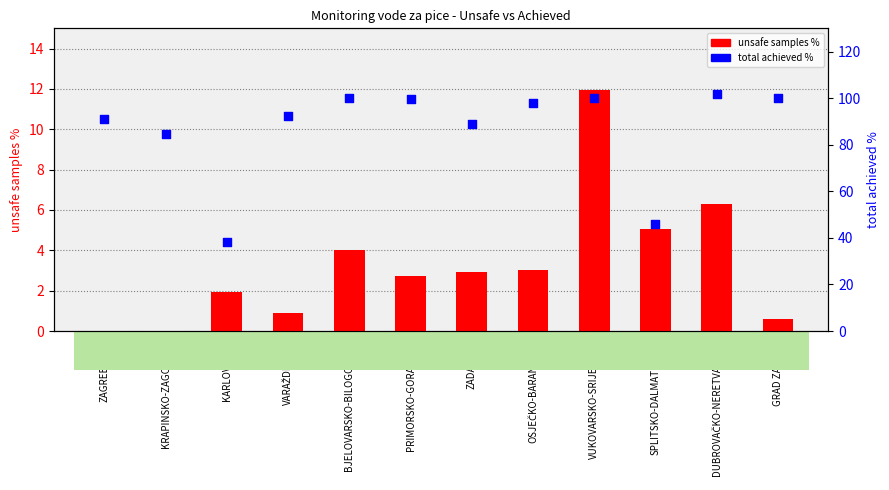

Which series has the widest spread of Y values?

total achieved %